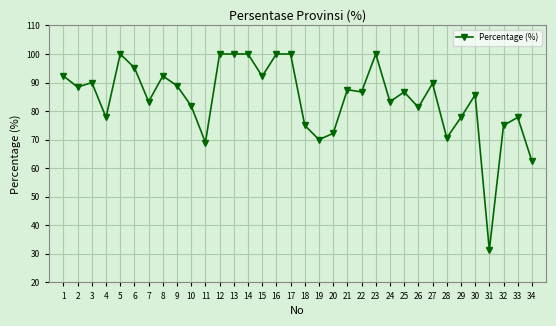

What is the value of the 32nd point from the left?

75.0